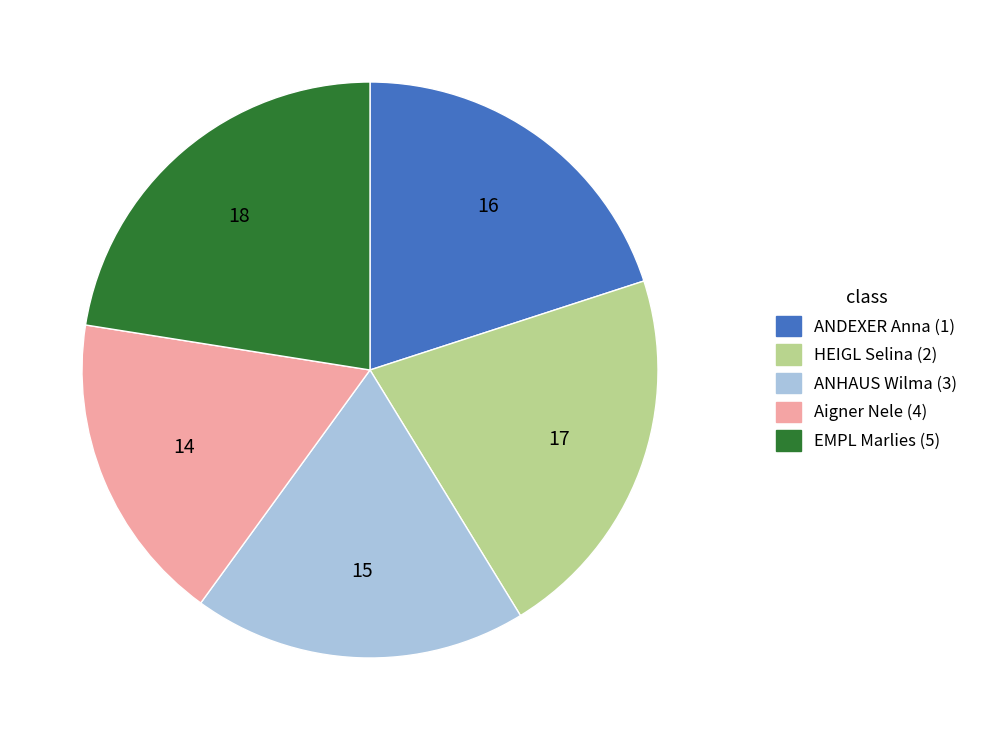

What is the largest slice in the pie chart?

EMPL Marlies (5)